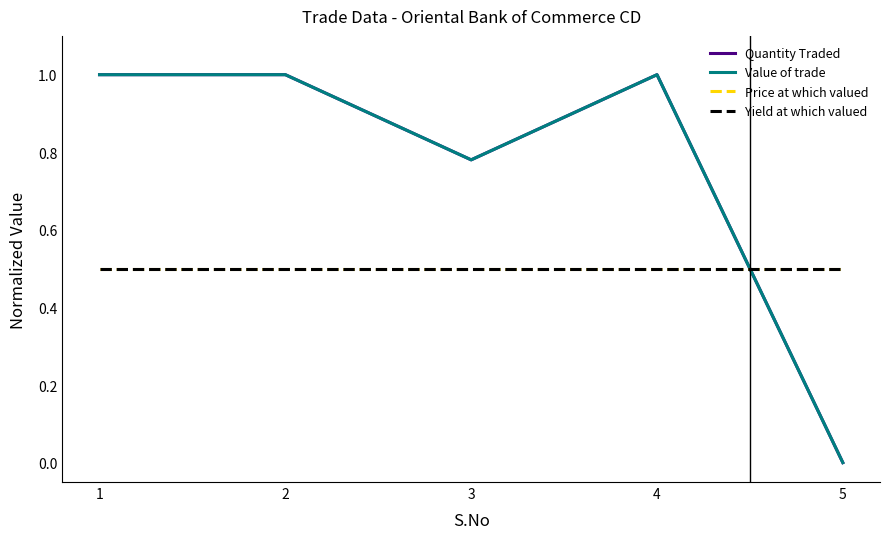

Where is Value of trade nearest to the value 0?

5